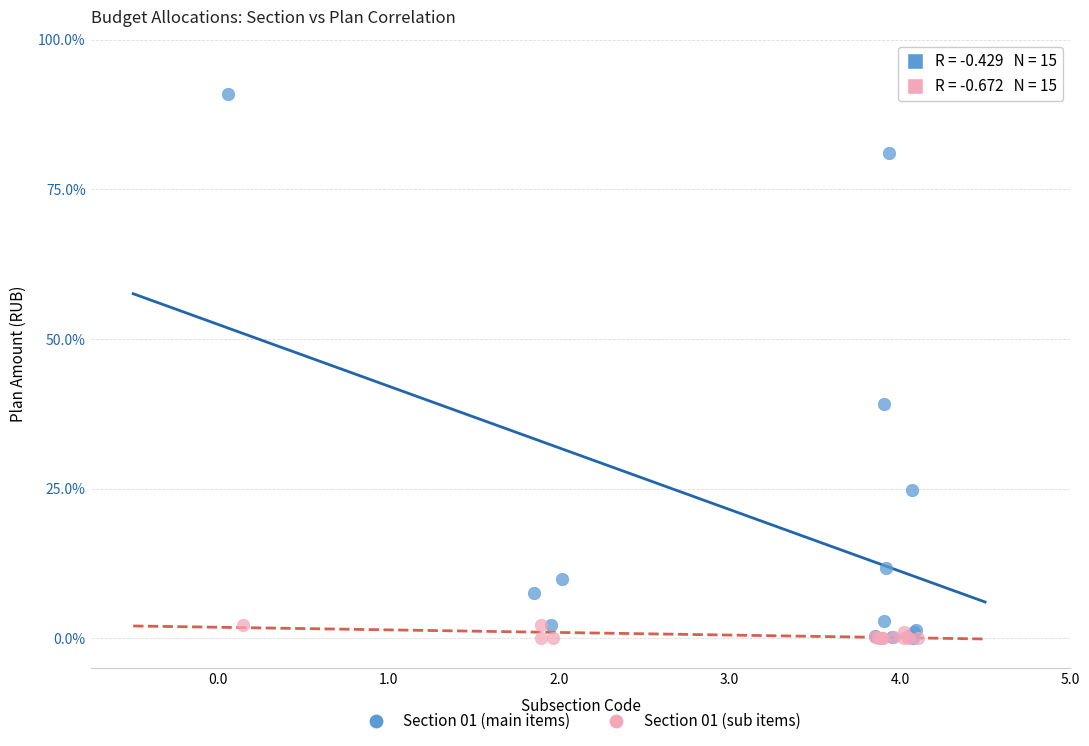

Which series reaches the maximum Y coordinate?

Section 01 (main items)